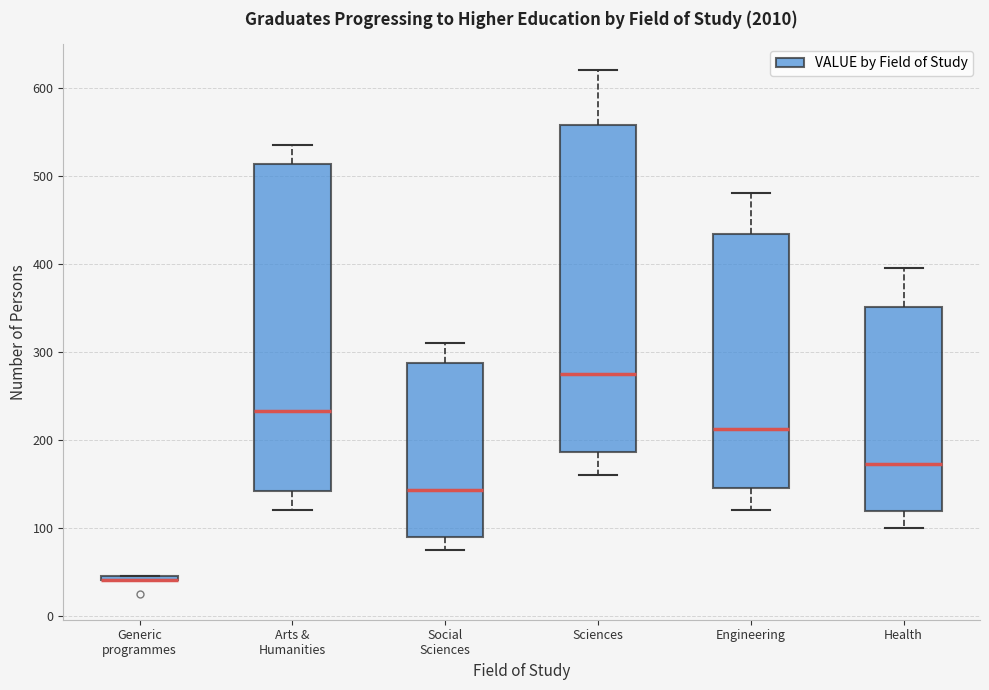

Where is the upper edge of the box for Generic programmes on the y-axis? The values are not printed on the chart, so give them approximately, as read against the axis.

50